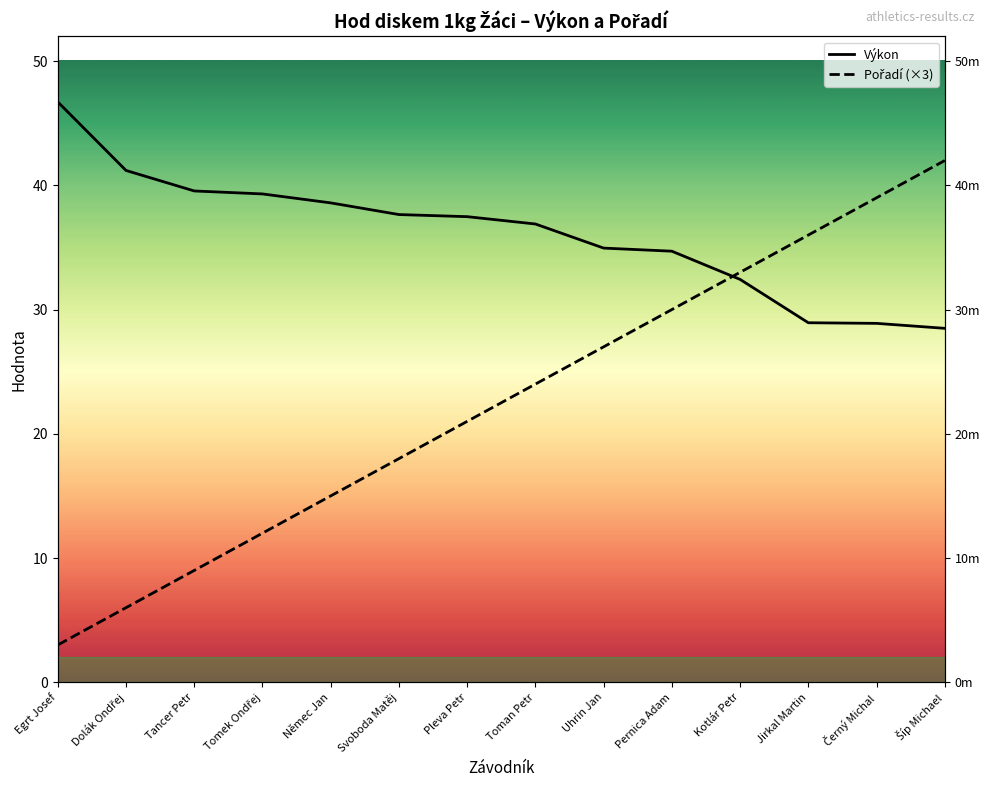

Reading right to left, list all the values displayed in this chart.

Výkon: Šíp Michael=28.5	Černý Michal=28.9	Jirkal Martin=28.9	Kotlár Petr=32.4	Pernica Adam=34.7	Uhrin Jan=35.0	Toman Petr=36.9	Pleva Petr=37.5	Svoboda Matěj=37.6	Němec Jan=38.6	Tomek Ondřej=39.3	Tancer Petr=39.5	Dolák Ondřej=41.2	Egrt Josef=46.7
Pořadí: Šíp Michael=42.0	Černý Michal=39.0	Jirkal Martin=36.0	Kotlár Petr=33.0	Pernica Adam=30.0	Uhrin Jan=27.0	Toman Petr=24.0	Pleva Petr=21.0	Svoboda Matěj=18.0	Němec Jan=15.0	Tomek Ondřej=12.0	Tancer Petr=9.0	Dolák Ondřej=6.0	Egrt Josef=3.0